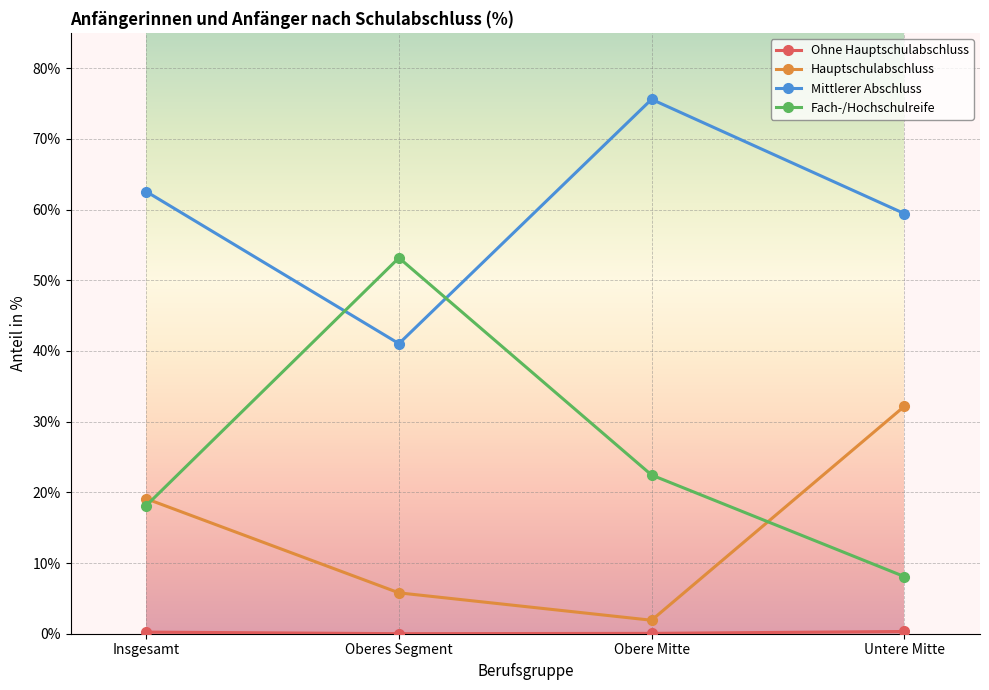

What is the difference between the maximum and second lowest values in the Fach-/Hochschulreife series?

35.0